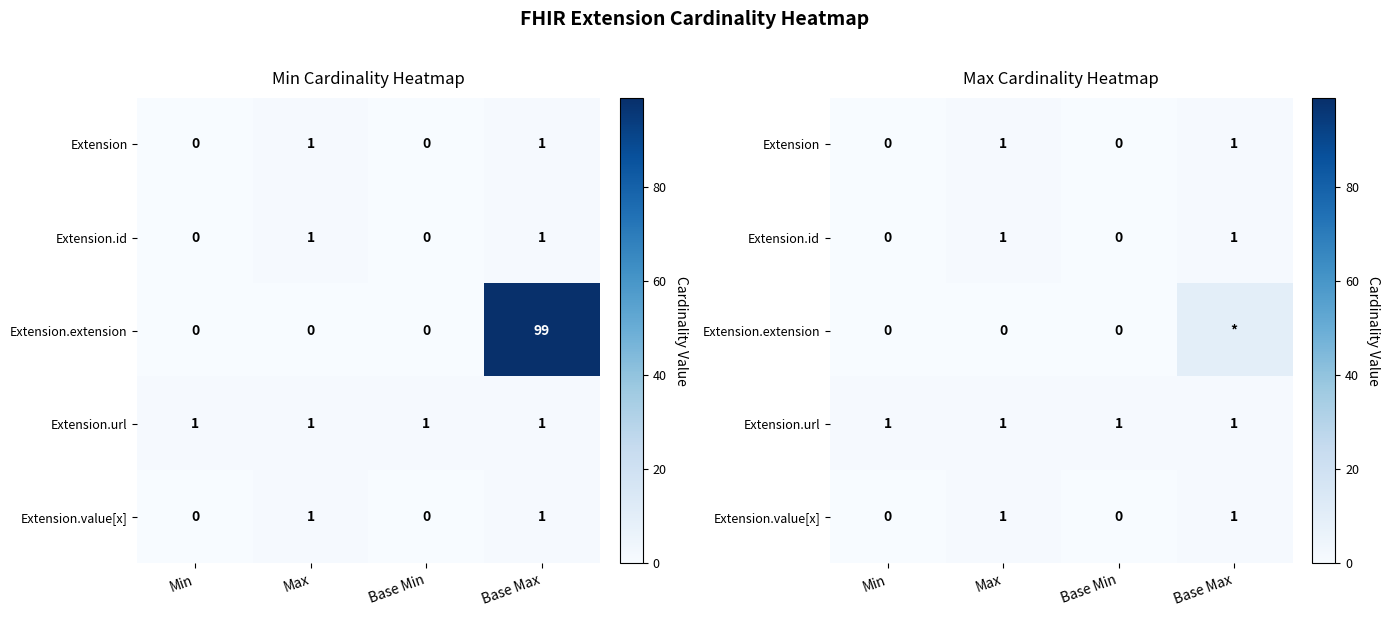

Which series has the largest range (max minus min)?

Extension.extension